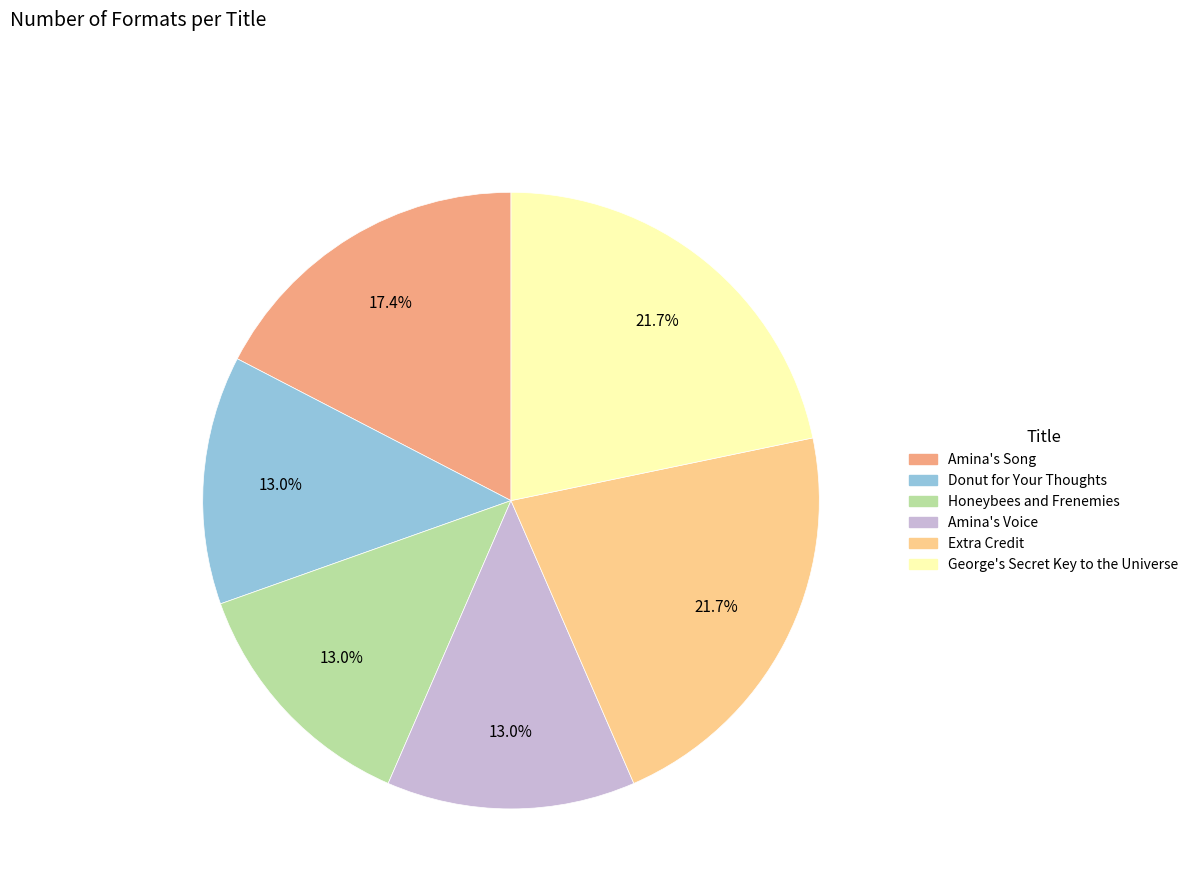

Is the sum of Extra Credit and Amina's Voice greater than half?

No